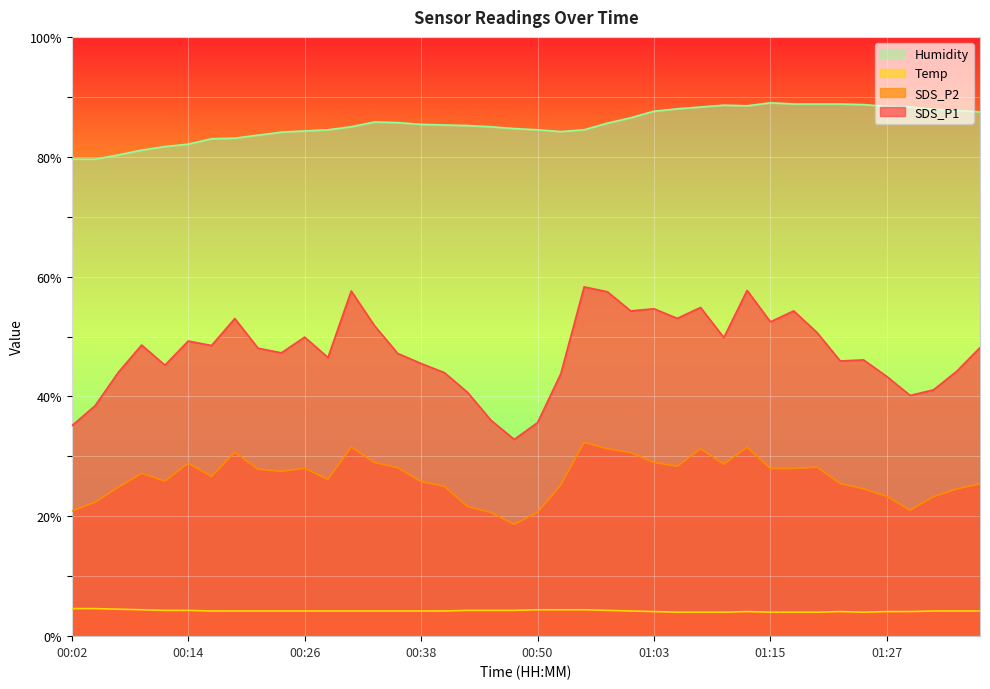

Reading left to right, extract all data points from this chart.

SDS_P1: 00:02=35.1	00:04=38.5	00:07=44.0	00:09=48.6	00:12=45.2	00:14=49.2	00:16=48.5	00:19=53.0	00:21=48.0	00:24=47.3	00:26=49.9	00:29=46.5	00:31=57.6	00:33=51.8	00:36=47.2	00:38=45.5	00:41=44.0	00:43=40.7	00:46=36.0	00:48=32.8	00:50=35.6	00:53=43.8	00:55=58.3	00:58=57.5	01:00=54.3	01:03=54.6	01:05=53.0	01:07=54.9	01:10=49.8	01:12=57.7	01:15=52.5	01:17=54.3	01:20=50.7	01:22=45.9	01:25=46.1	01:27=43.3	01:30=40.2	01:32=41.1	01:35=44.2	01:37=48.1
SDS_P2: 00:02=20.9	00:04=22.3	00:07=24.9	00:09=27.2	00:12=25.9	00:14=28.9	00:16=26.6	00:19=30.7	00:21=27.9	00:24=27.5	00:26=28.0	00:29=26.2	00:31=31.6	00:33=29.0	00:36=28.1	00:38=25.8	00:41=25.0	00:43=21.6	00:46=20.6	00:48=18.7	00:50=20.6	00:53=25.2	00:55=32.3	00:58=31.3	01:00=30.6	01:03=29.0	01:05=28.4	01:07=31.3	01:10=28.7	01:12=31.5	01:15=28.0	01:17=28.0	01:20=28.2	01:22=25.5	01:25=24.6	01:27=23.3	01:30=21.0	01:32=23.3	01:35=24.6	01:37=25.4
Temp: 00:02=4.6	00:04=4.6	00:07=4.5	00:09=4.4	00:12=4.3	00:14=4.3	00:16=4.2	00:19=4.2	00:21=4.2	00:24=4.2	00:26=4.2	00:29=4.2	00:31=4.2	00:33=4.2	00:36=4.2	00:38=4.2	00:41=4.2	00:43=4.3	00:46=4.3	00:48=4.3	00:50=4.4	00:53=4.4	00:55=4.4	00:58=4.3	01:00=4.2	01:03=4.1	01:05=4.0	01:07=4.0	01:10=4.0	01:12=4.1	01:15=4.0	01:17=4.0	01:20=4.0	01:22=4.1	01:25=4.0	01:27=4.1	01:30=4.1	01:32=4.2	01:35=4.2	01:37=4.2
Humidity: 00:02=79.6	00:04=79.6	00:07=80.3	00:09=81.1	00:12=81.7	00:14=82.1	00:16=83.0	00:19=83.1	00:21=83.6	00:24=84.1	00:26=84.3	00:29=84.5	00:31=85.0	00:33=85.8	00:36=85.7	00:38=85.4	00:41=85.3	00:43=85.2	00:46=85.0	00:48=84.7	00:50=84.5	00:53=84.2	00:55=84.5	00:58=85.6	01:00=86.5	01:03=87.6	01:05=88.0	01:07=88.3	01:10=88.6	01:12=88.5	01:15=89.0	01:17=88.8	01:20=88.8	01:22=88.8	01:25=88.7	01:27=88.4	01:30=88.3	01:32=87.9	01:35=87.7	01:37=87.5